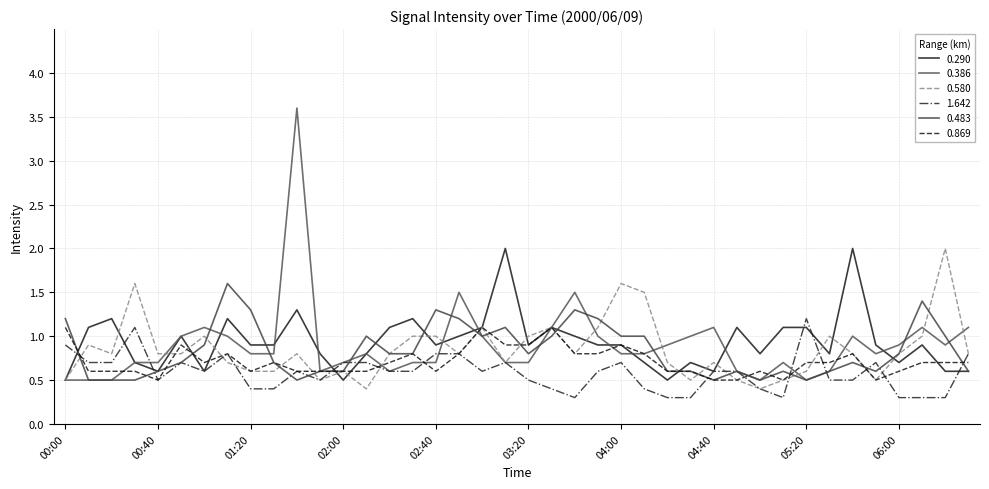

What is the lowest value of the 1.642 series?

0.3